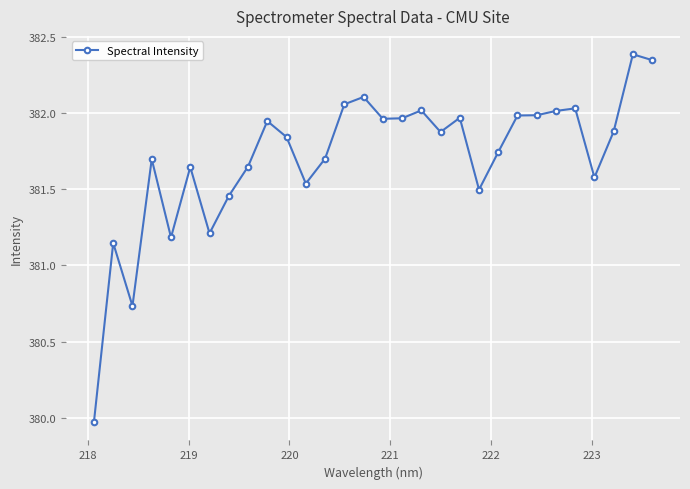

True or false: the data has more than 0 interior local peaks.

True